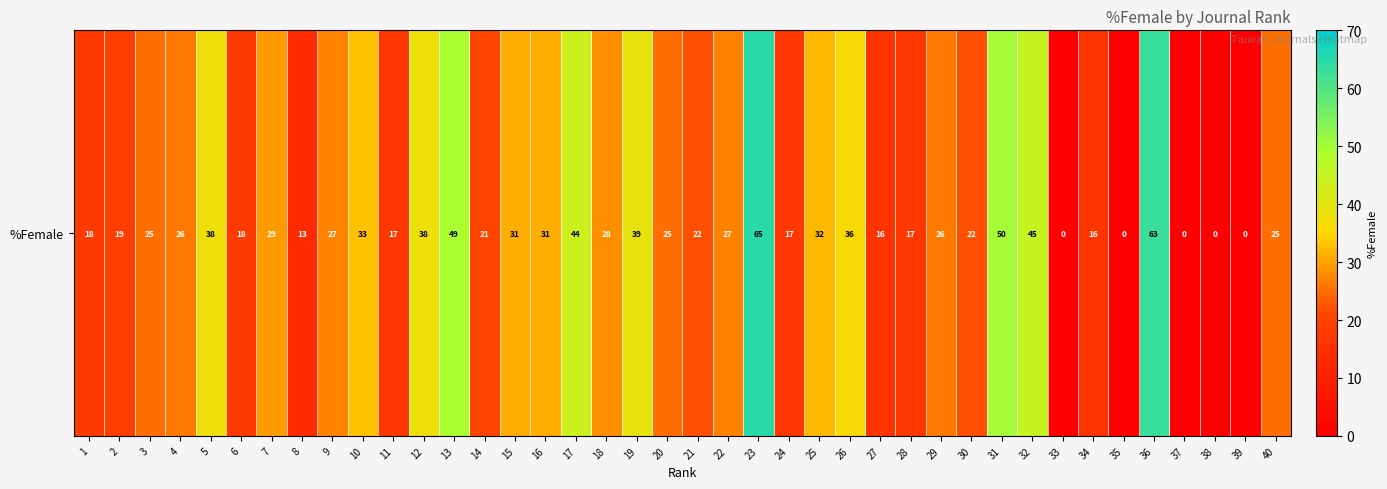

List the labels in order of value, largest first.

23, 36, 31, 13, 32, 17, 19, 5, 12, 26, 10, 25, 15, 16, 7, 18, 9, 22, 4, 29, 3, 20, 40, 21, 30, 14, 2, 1, 6, 11, 24, 28, 27, 34, 8, 33, 35, 37, 38, 39